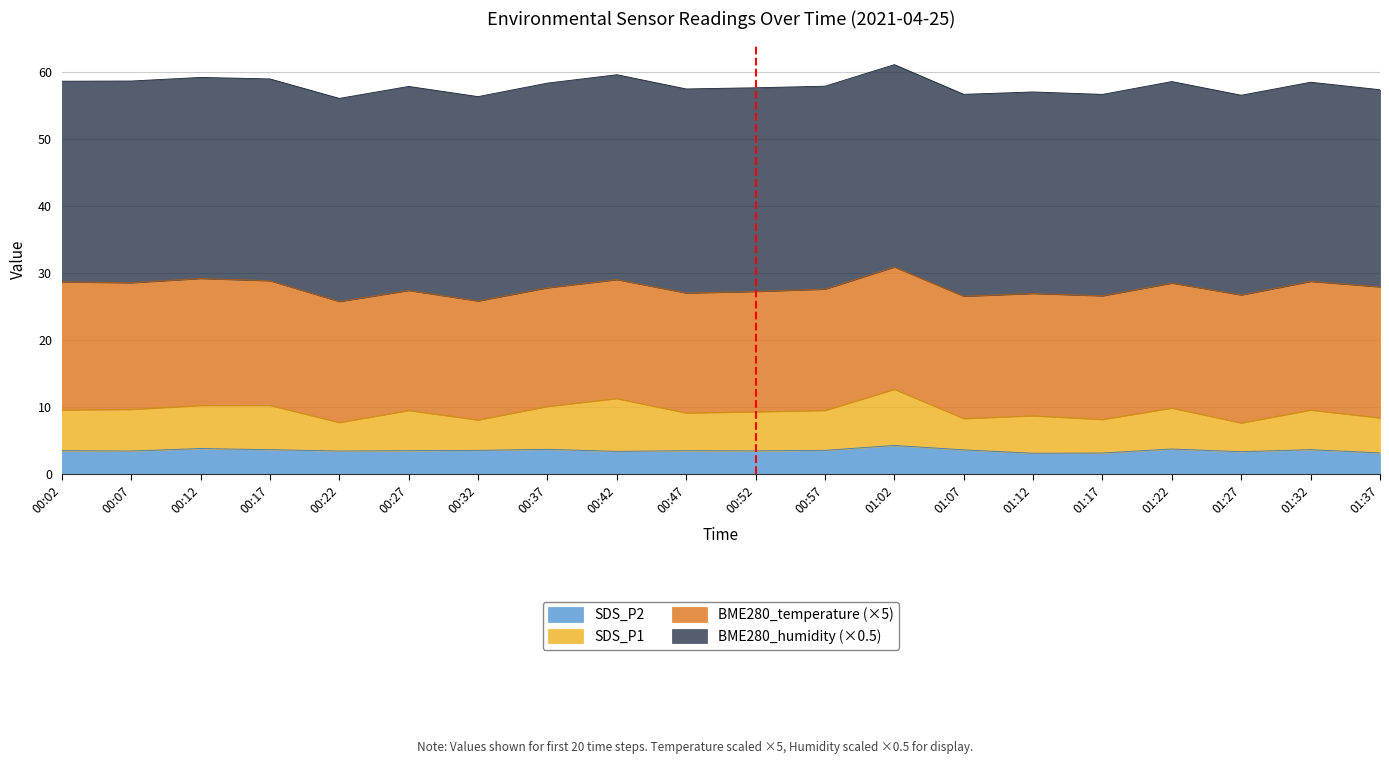

Where is the first local minimum for SDS_P1?

00:22